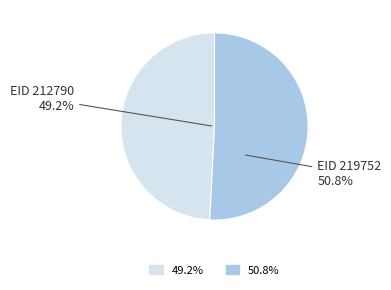

Is it true that 212790 is 60% of the pie?

False